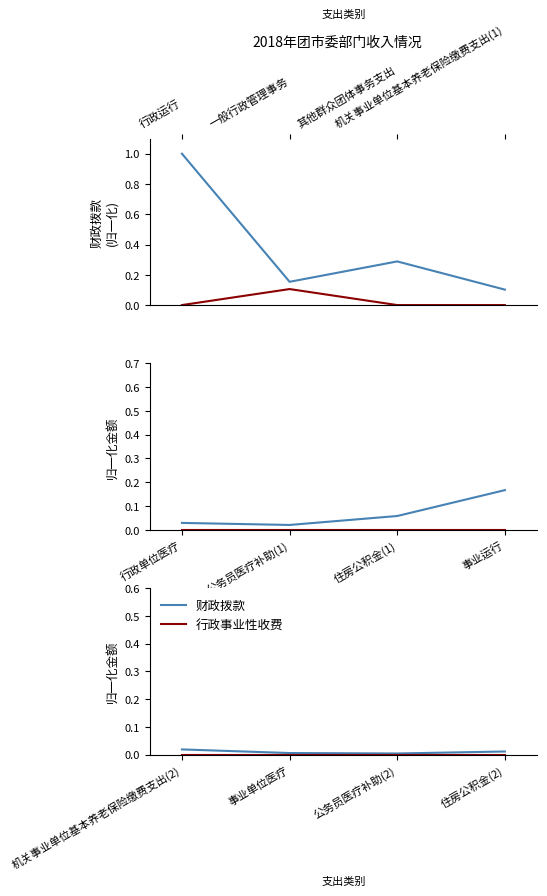

Is the value of 财政拨款 at 事业单位医疗 greater than the value of 行政事业性收费 at 事业单位医疗?

Yes